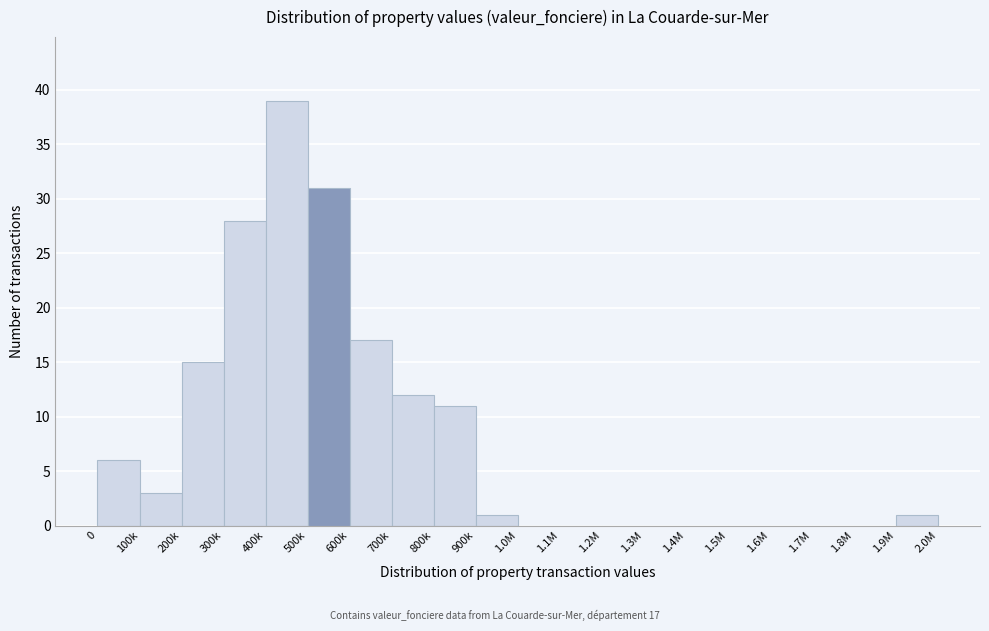

Reading left to right, list all the values displayed in this chart.

0=6	100k=3	200k=15	300k=28	400k=39	500k=31	600k=17	700k=12	800k=11	900k=1	1.0M=0	1.1M=0	1.2M=0	1.3M=0	1.4M=0	1.5M=0	1.6M=0	1.7M=0	1.8M=0	1.9M=1